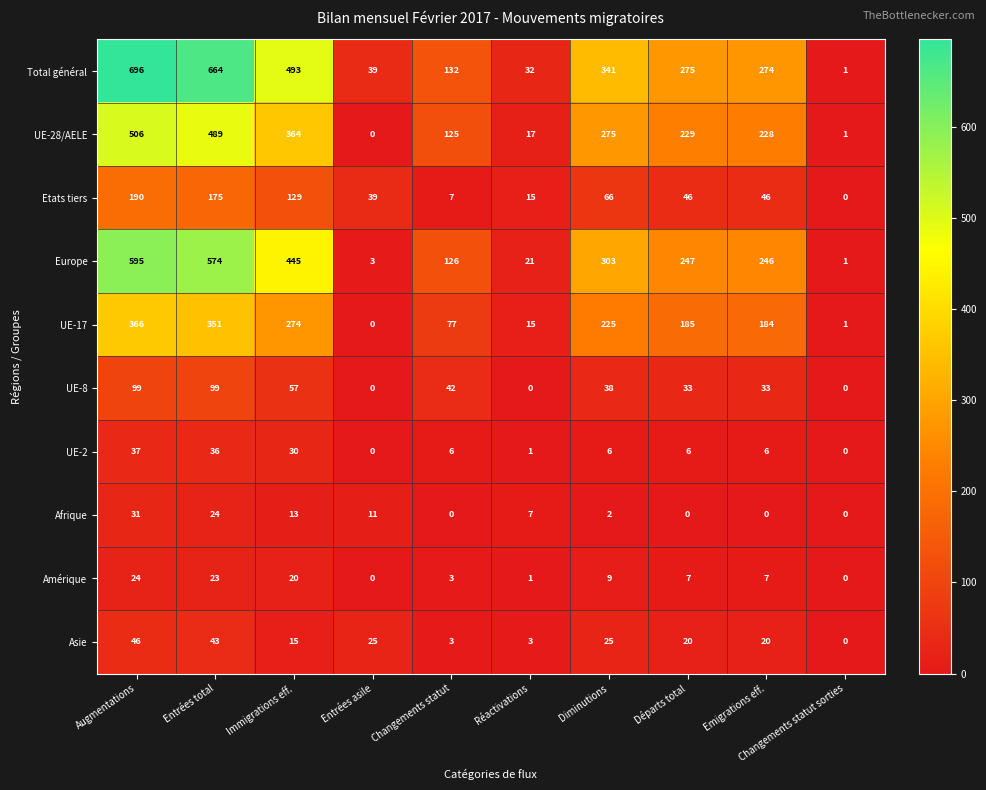

How many distinct data groups are displayed?

10